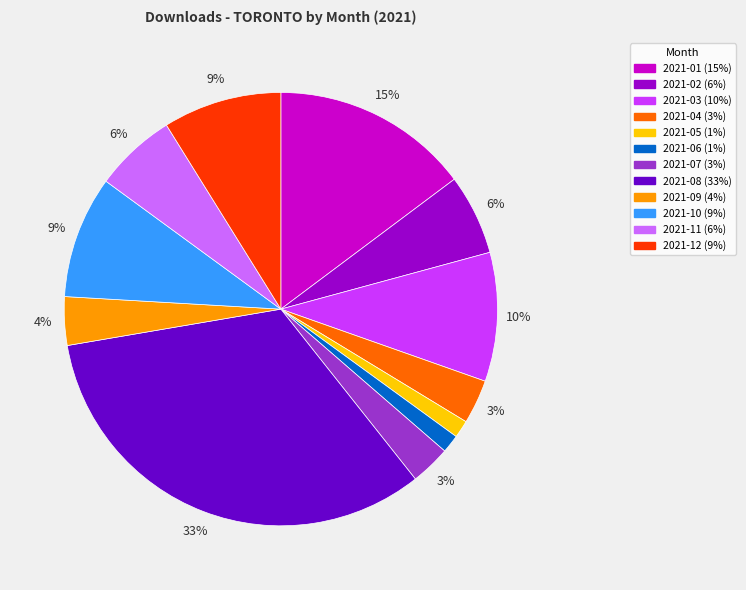

Between 2021-09 and 2021-05, which is larger?

2021-09